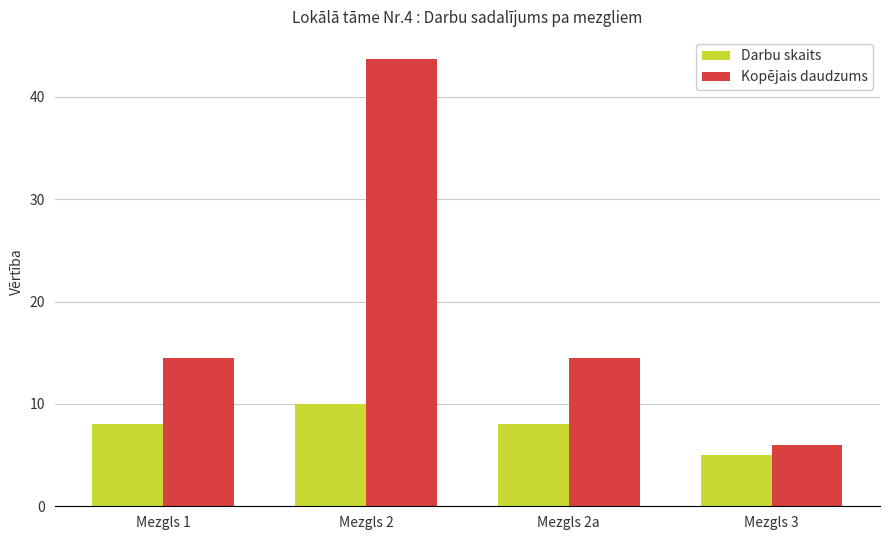

Count the Darbu skaits values in the range 8 to 10.

3